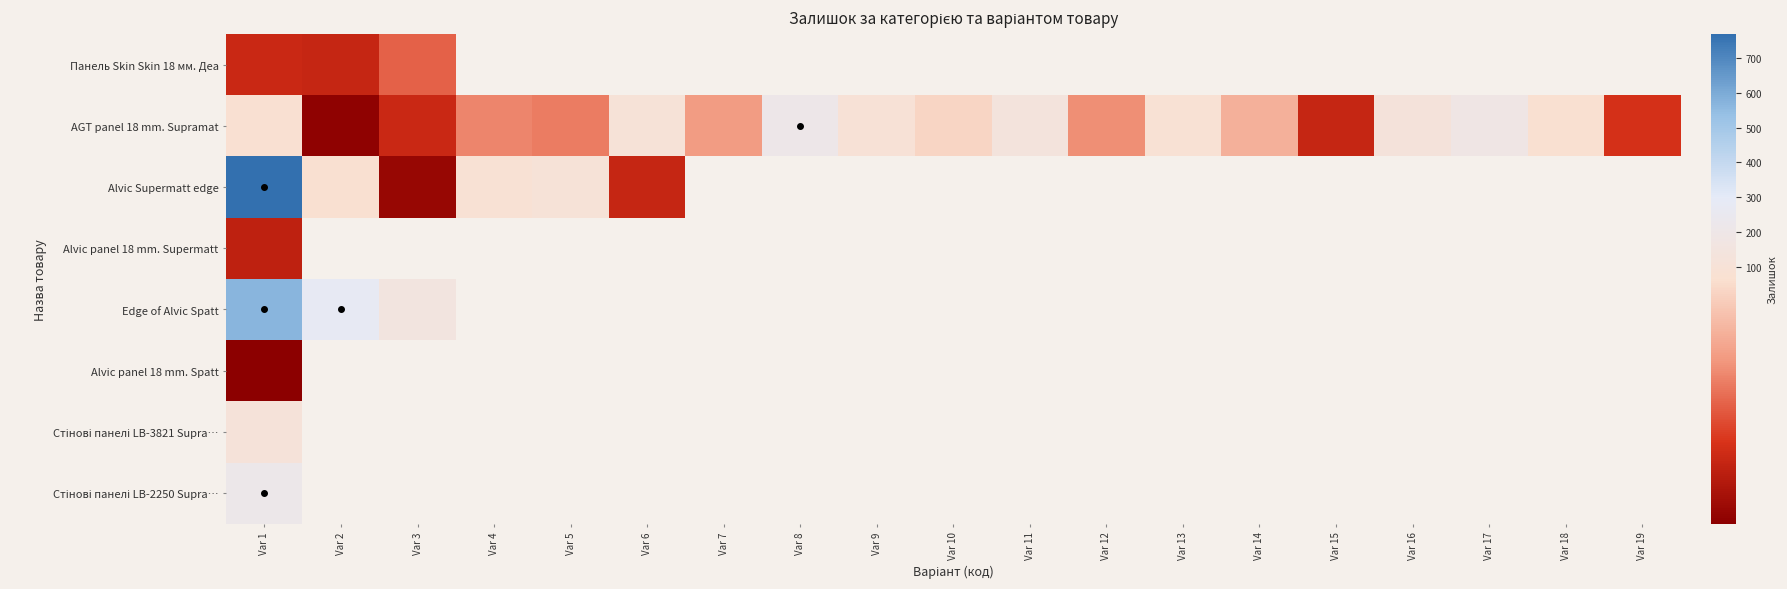

At which category is the sum across all series the highest?

Var 1